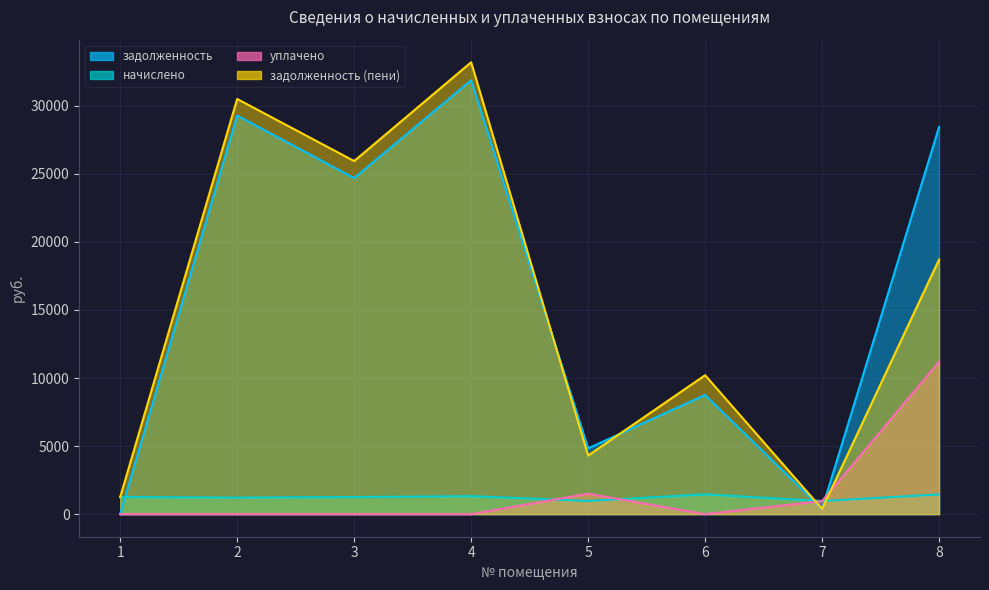

Which series has the largest range (max minus min)?

задолженность (пени)